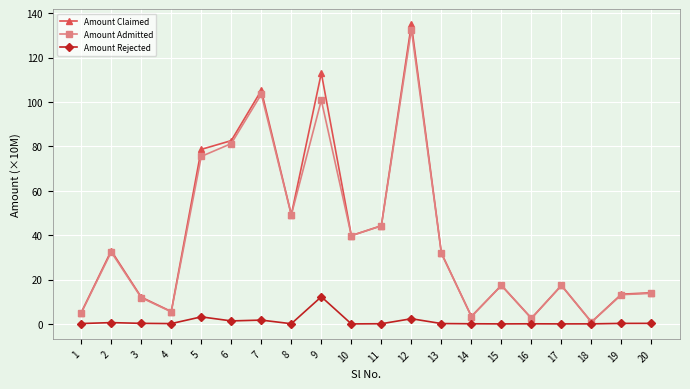

What is the sum of all Amount Claimed values?

804.1